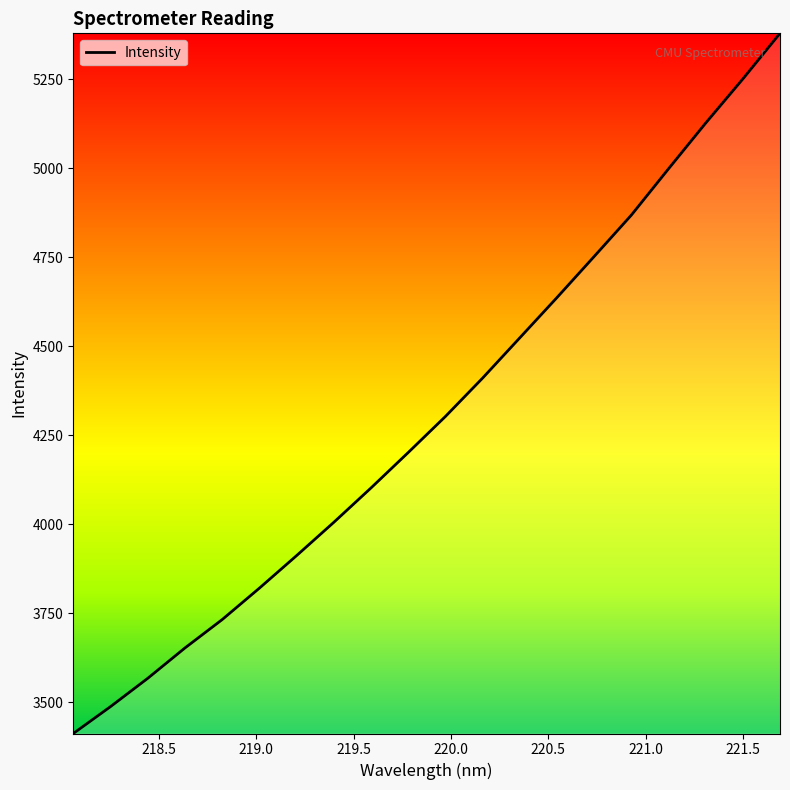

What is the minimum value shown in the chart?

3411.9